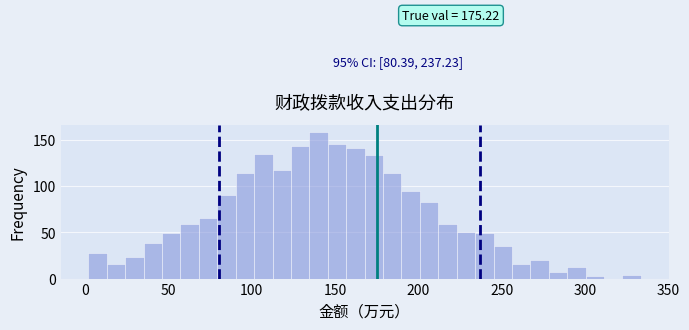

Read against the x-axis, roughly where is the centre of the tallest bar?

140